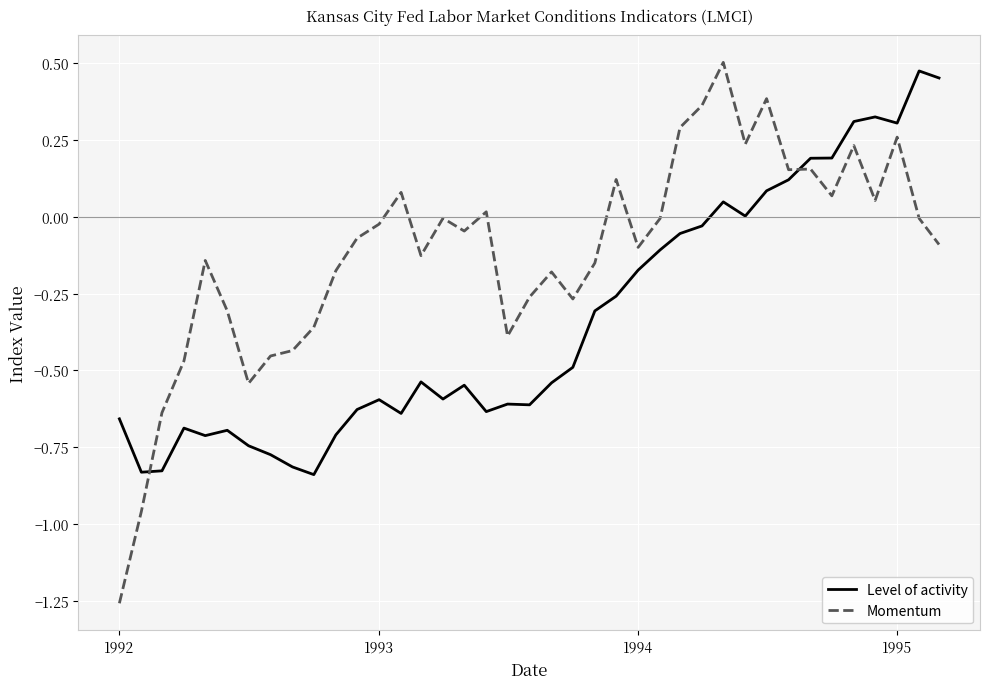

Rank the series by their maximum value, from highest to lowest.

Momentum, Level of activity